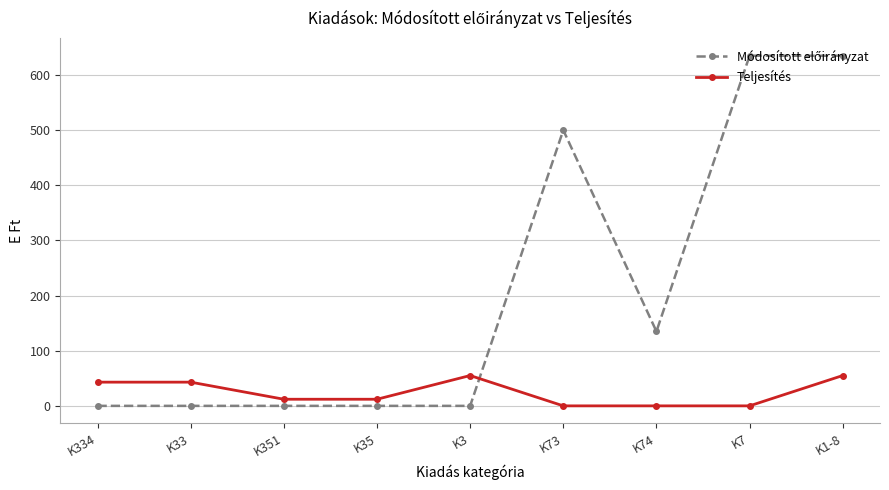

Is it true that Teljesítés equals 43 at K334?

True